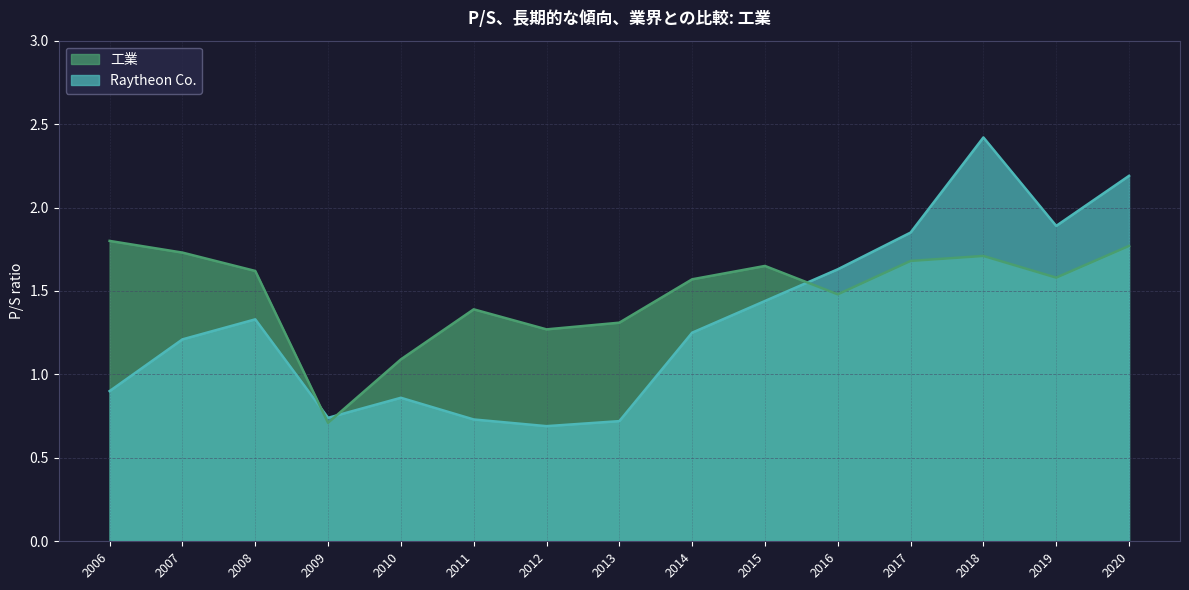

What is the difference between the highest and lowest values at 2007?

0.5